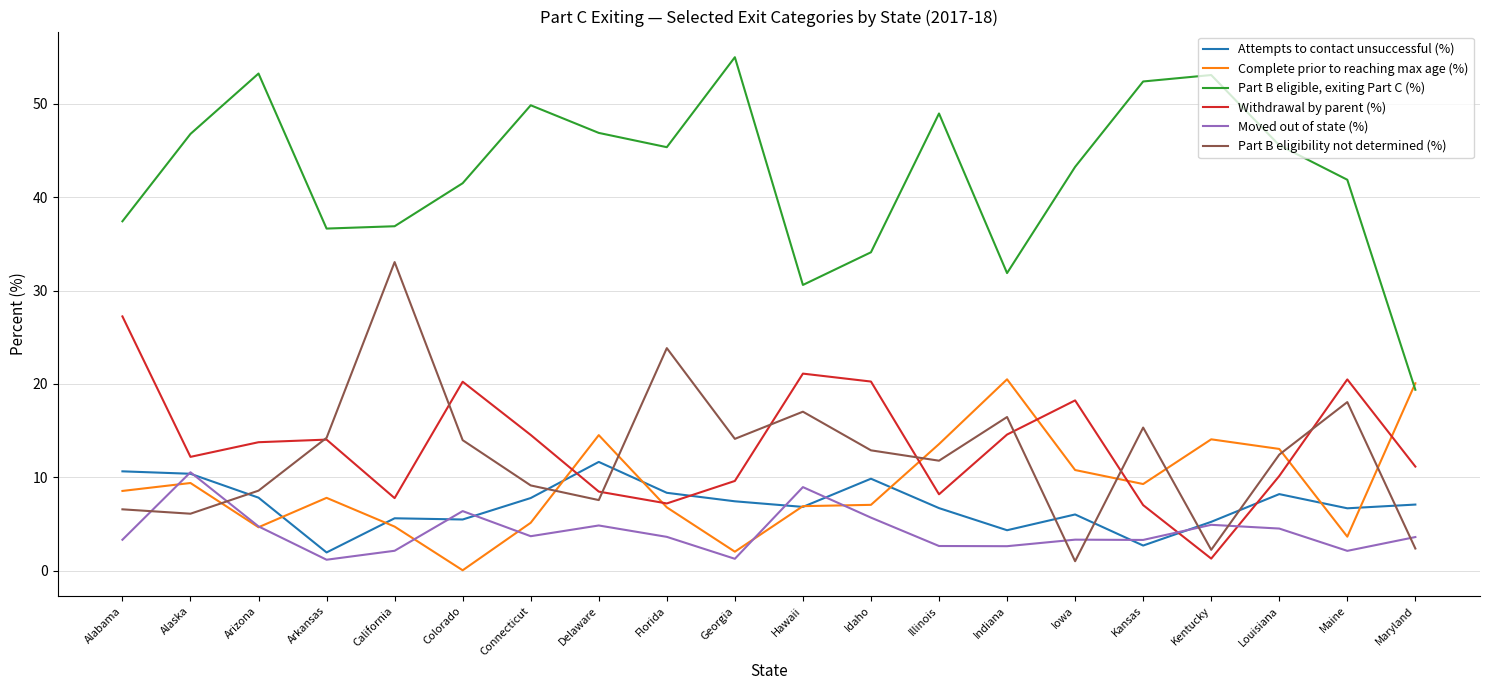

True or false: Part B eligible, exiting Part C (%) and Moved out of state (%) intersect in this chart.

False